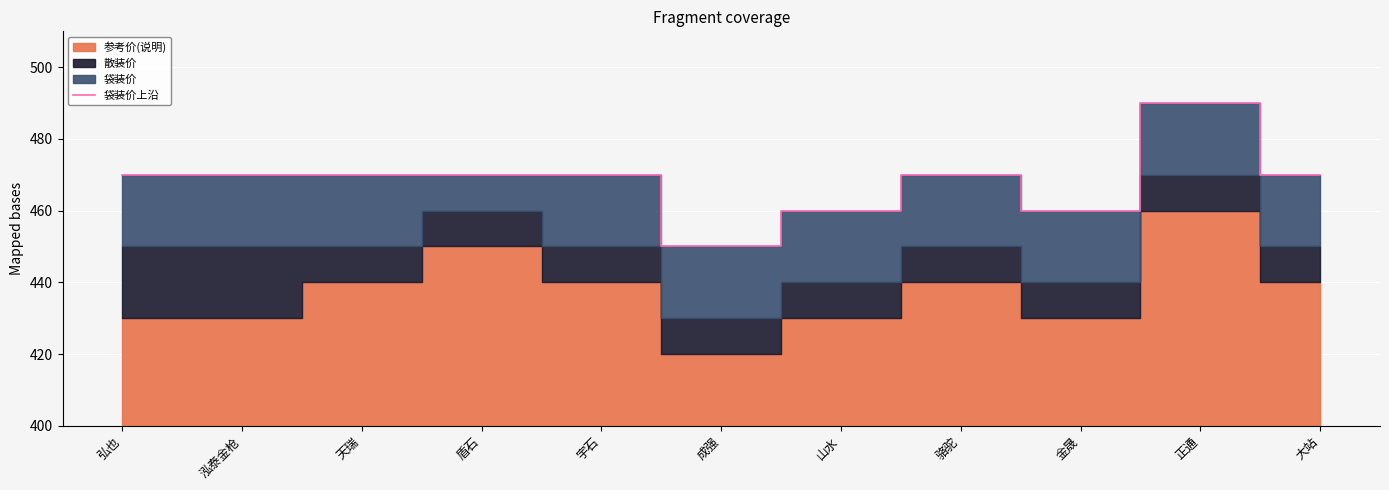

Approximately how many times larger is the value at 泓泰金枪 compared to 大站?

1.0